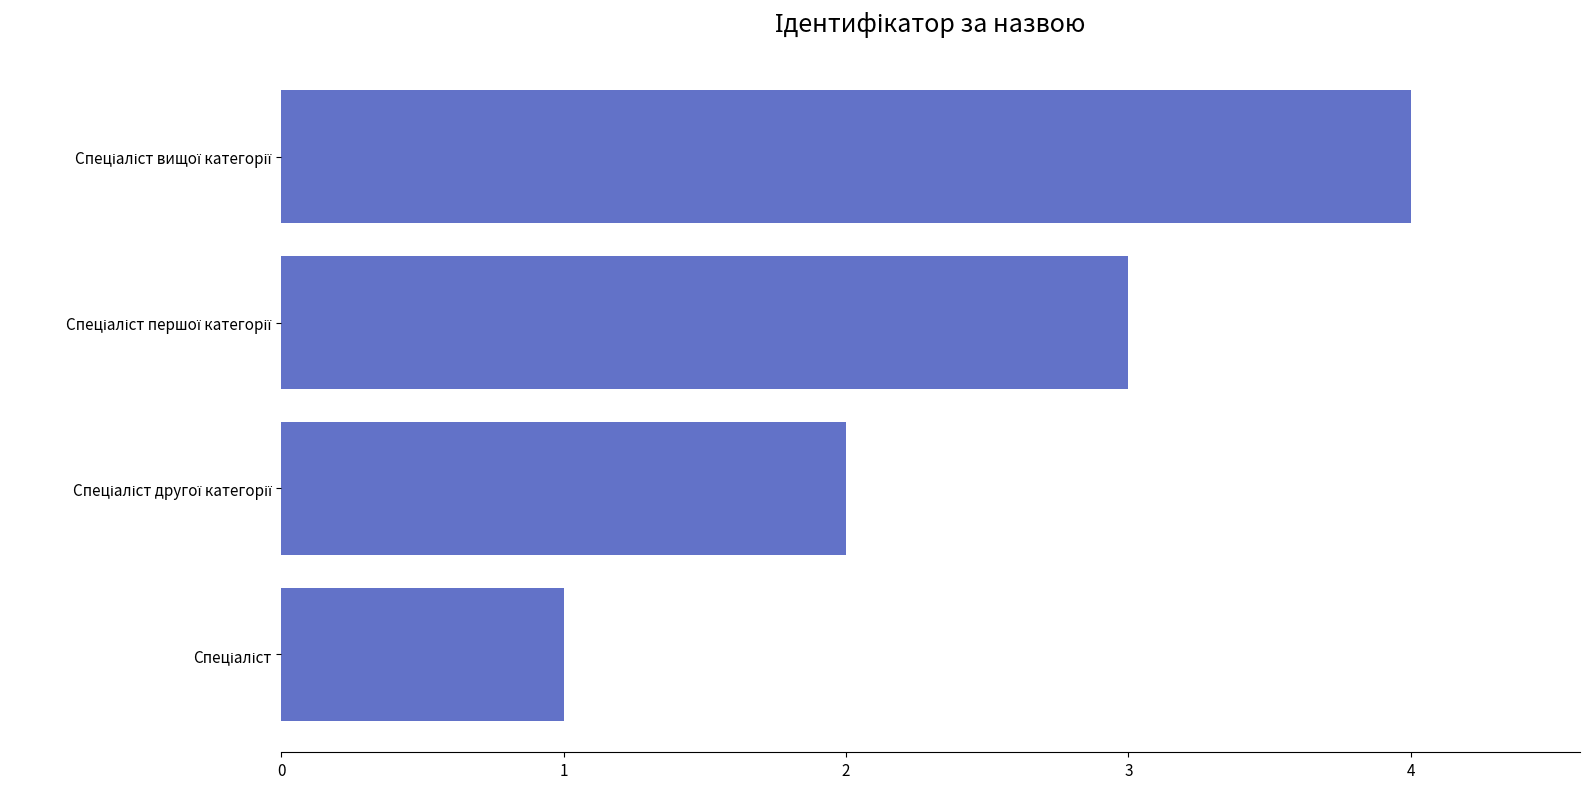

What is the smallest value displayed?

1